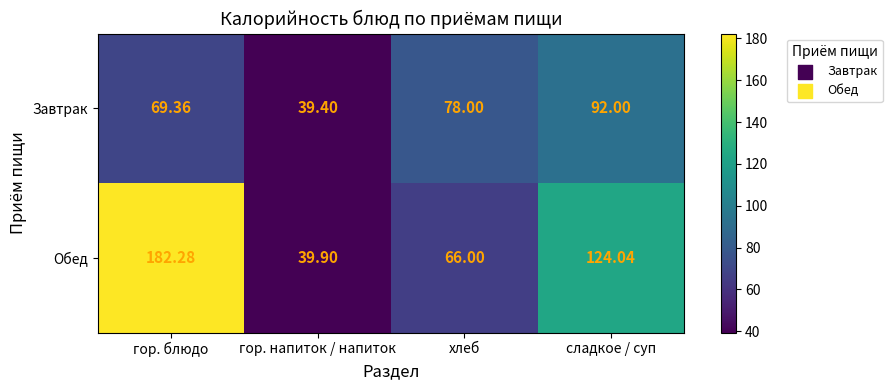

Where is Обед nearest to the value 111?

сладкое / суп